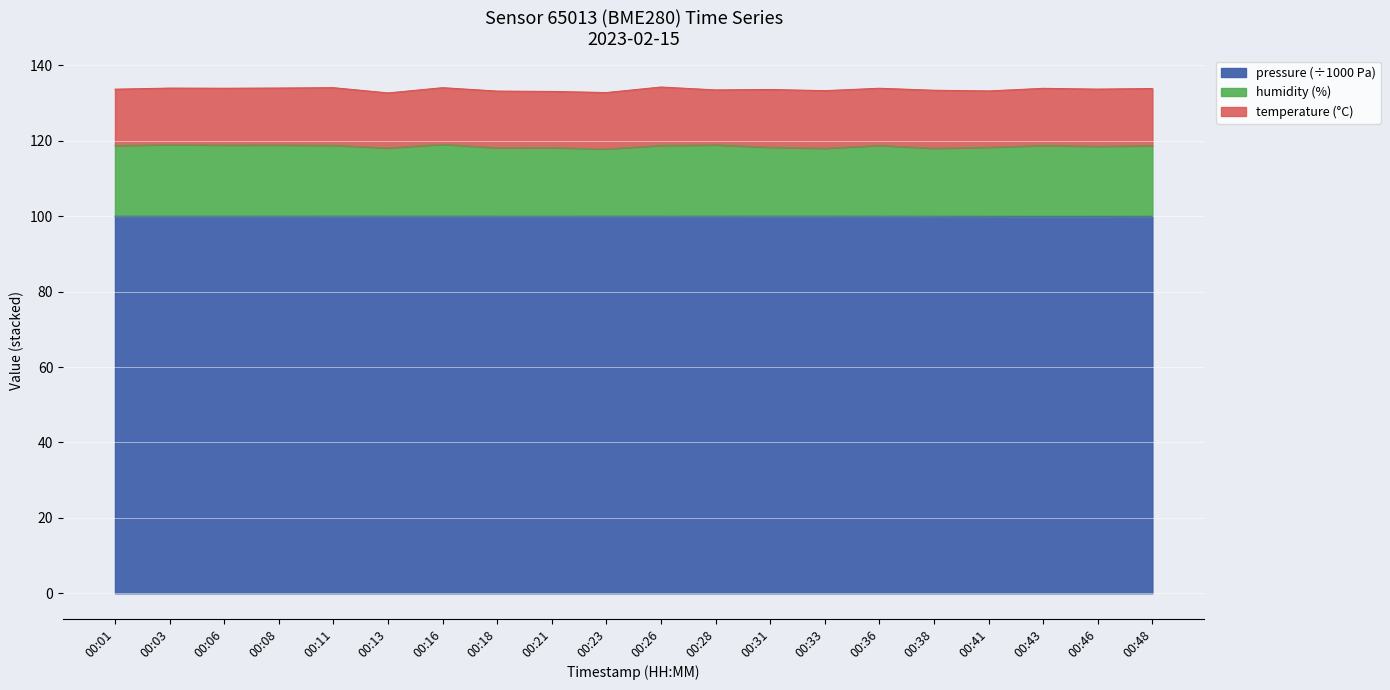

True or false: pressure and humidity cross at least once.

False